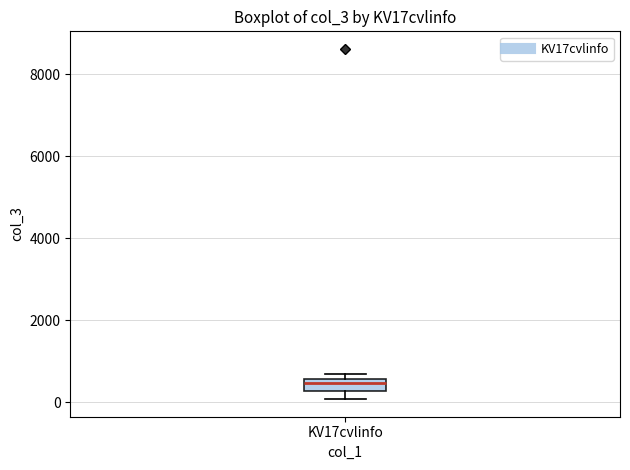

Where does the lower whisker of the box for KV17cvlinfo end on the y-axis? The values are not printed on the chart, so give them approximately, as read against the axis.

0